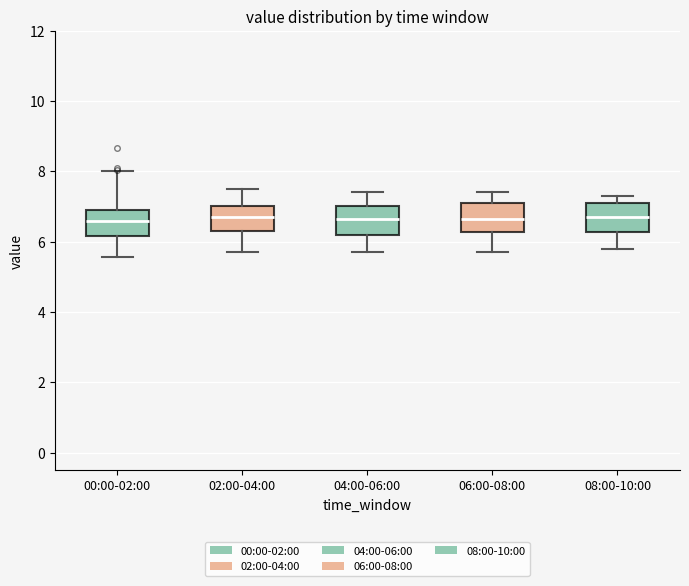

Reading left to right, read every box against the y-axis: the position of its median line, the range the box covers, and the ends of its whiskers. The values are not printed on the chart, so give them approximately, as read against the axis.

00:00-02:00: median 6.6, box 6.2 to 7.0, whiskers 5.6 to 8.0
02:00-04:00: median 6.8, box 6.4 to 7.0, whiskers 5.8 to 7.6
04:00-06:00: median 6.6, box 6.2 to 7.0, whiskers 5.8 to 7.4
06:00-08:00: median 6.6, box 6.2 to 7.2, whiskers 5.8 to 7.4
08:00-10:00: median 6.8, box 6.2 to 7.2, whiskers 5.8 to 7.4